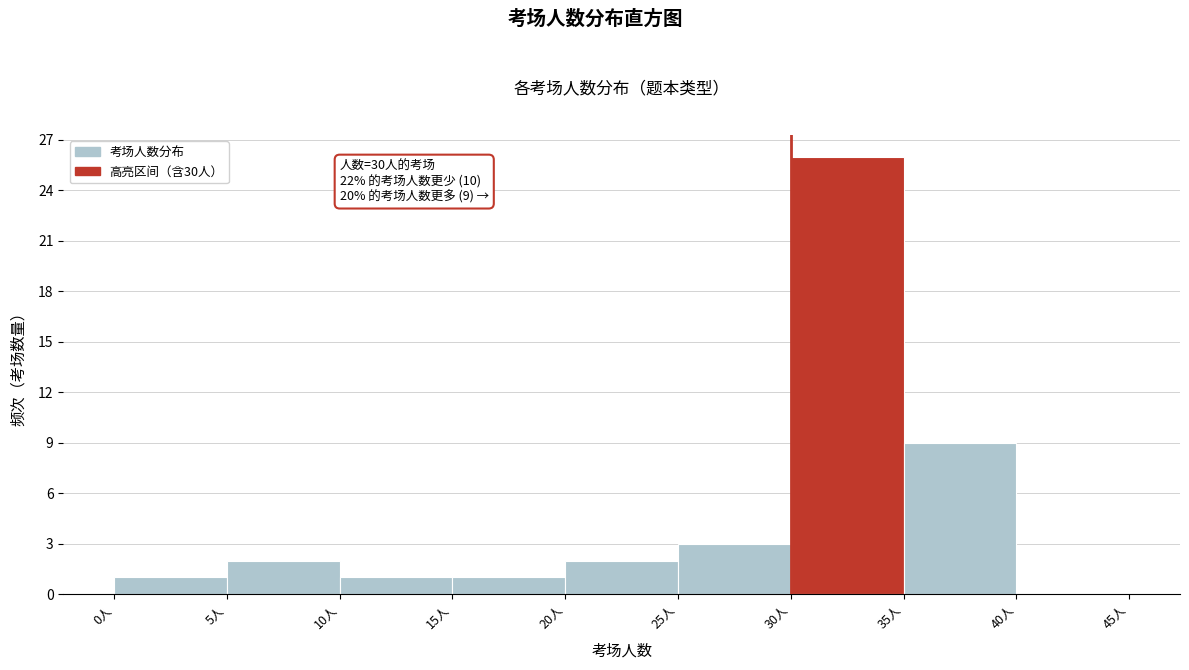

Over which range of the x-axis is the bar tallest?

30 to 35